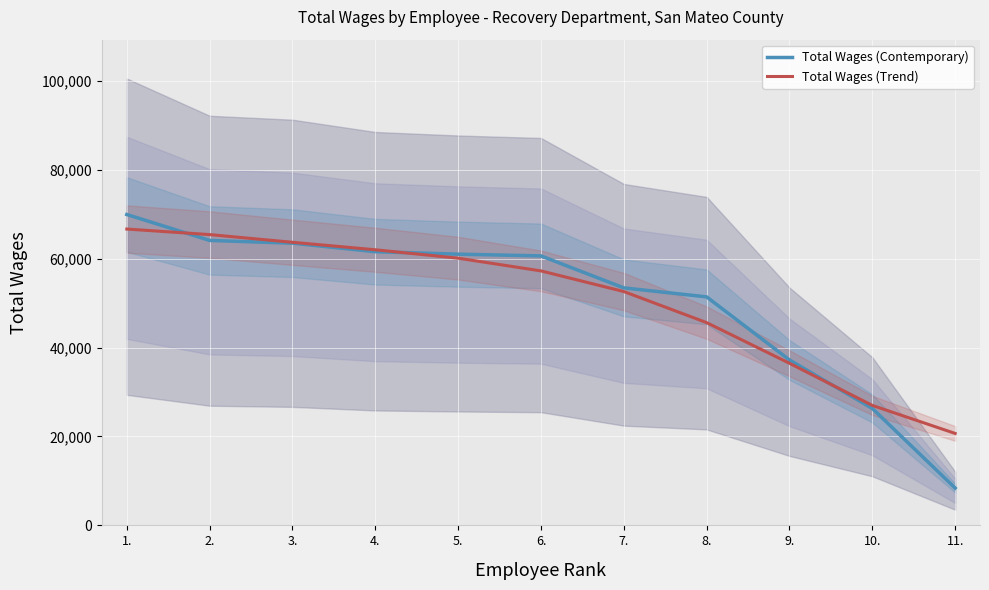

Which series has the widest spread of values?

Total Wages (Contemporary)